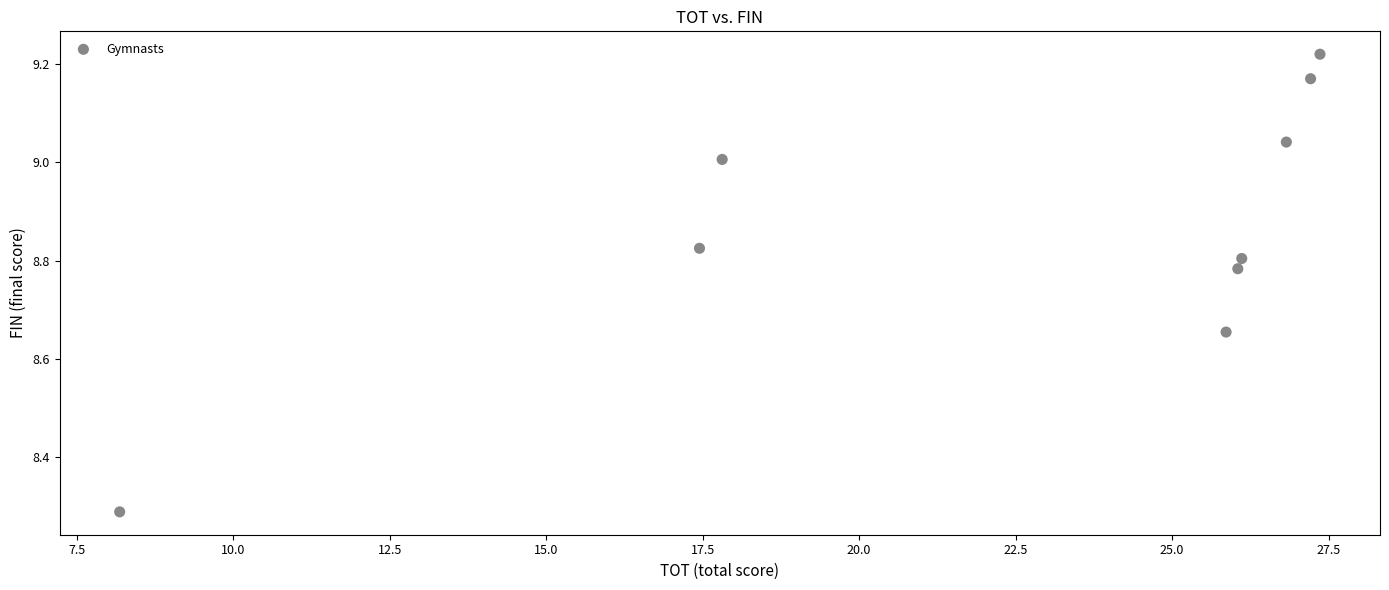

What is the average Y value?

8.9